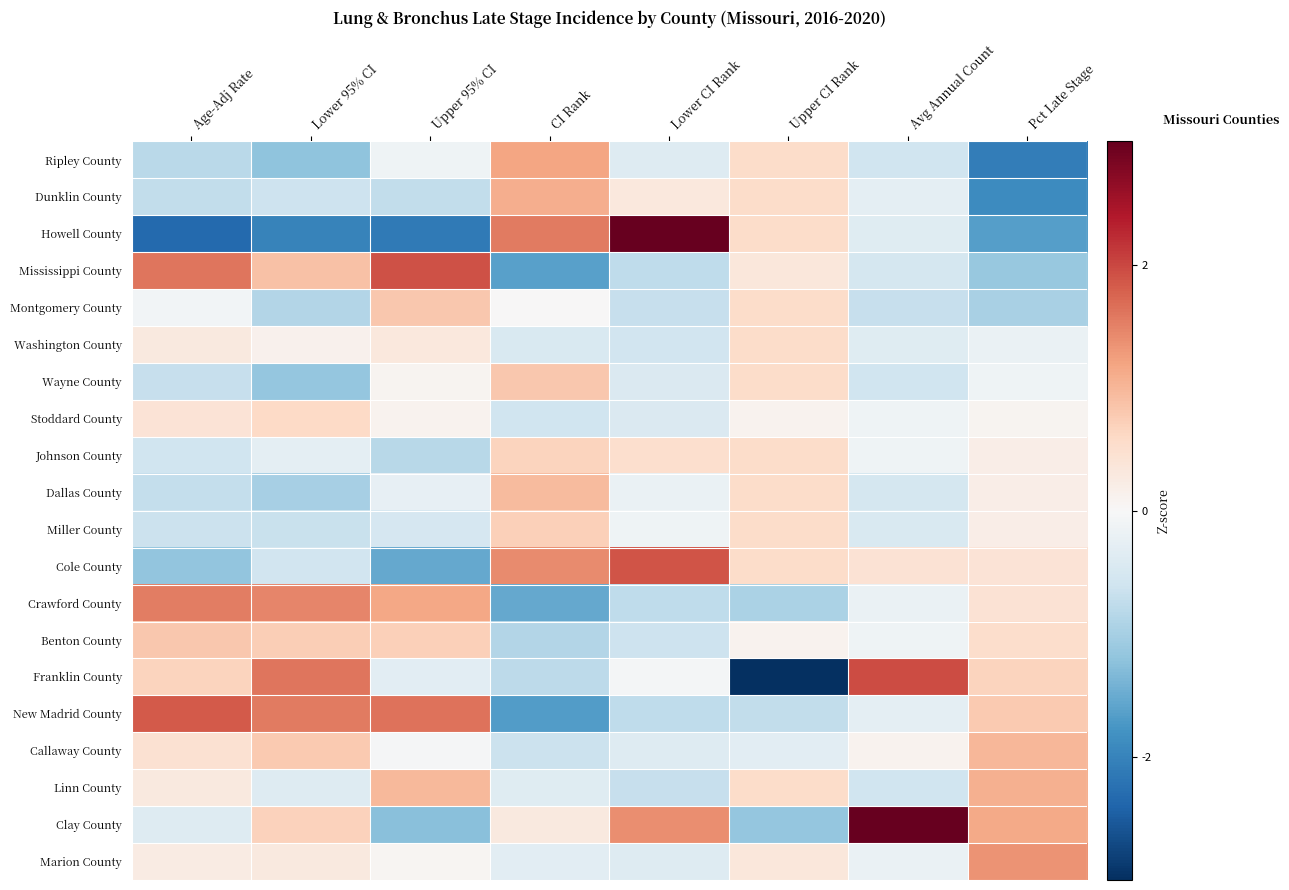

Which has a higher value, Pct Late Stage or Lower 95% CI?

Lower 95% CI